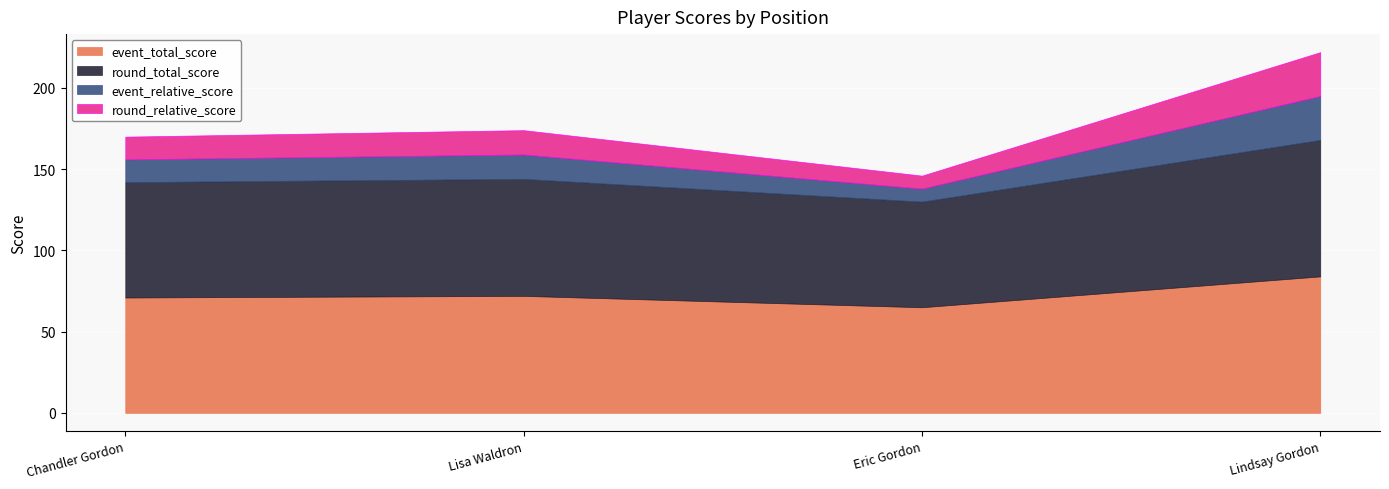

Rank the series at Chandler Gordon from lowest to highest value.

event_relative_score, round_relative_score, event_total_score, round_total_score